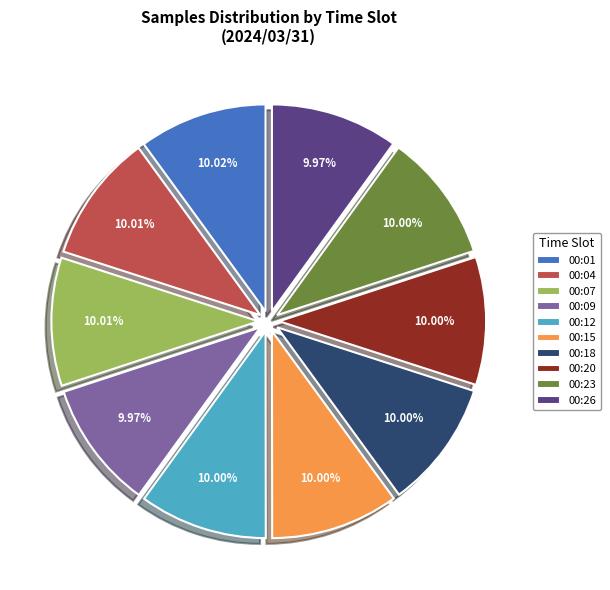

True or false: 00:23 accounts for 4% of the total.

False